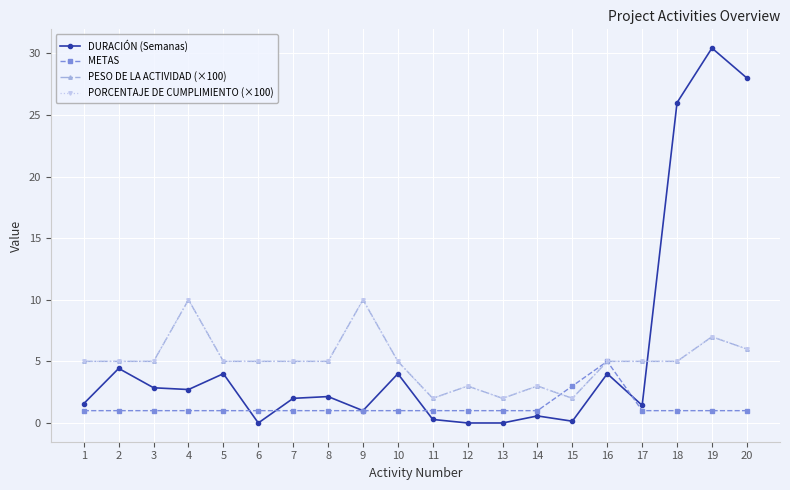

Is it true that DURACIÓN (Semanas) equals 6.7 at 20?

False